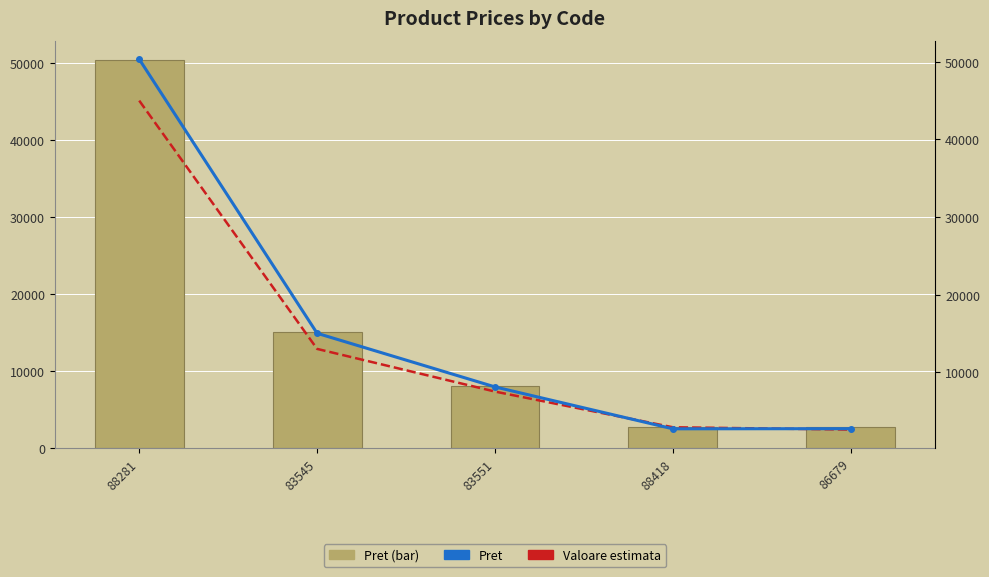

What is the sum of all Valoare estimata values?

71000.0